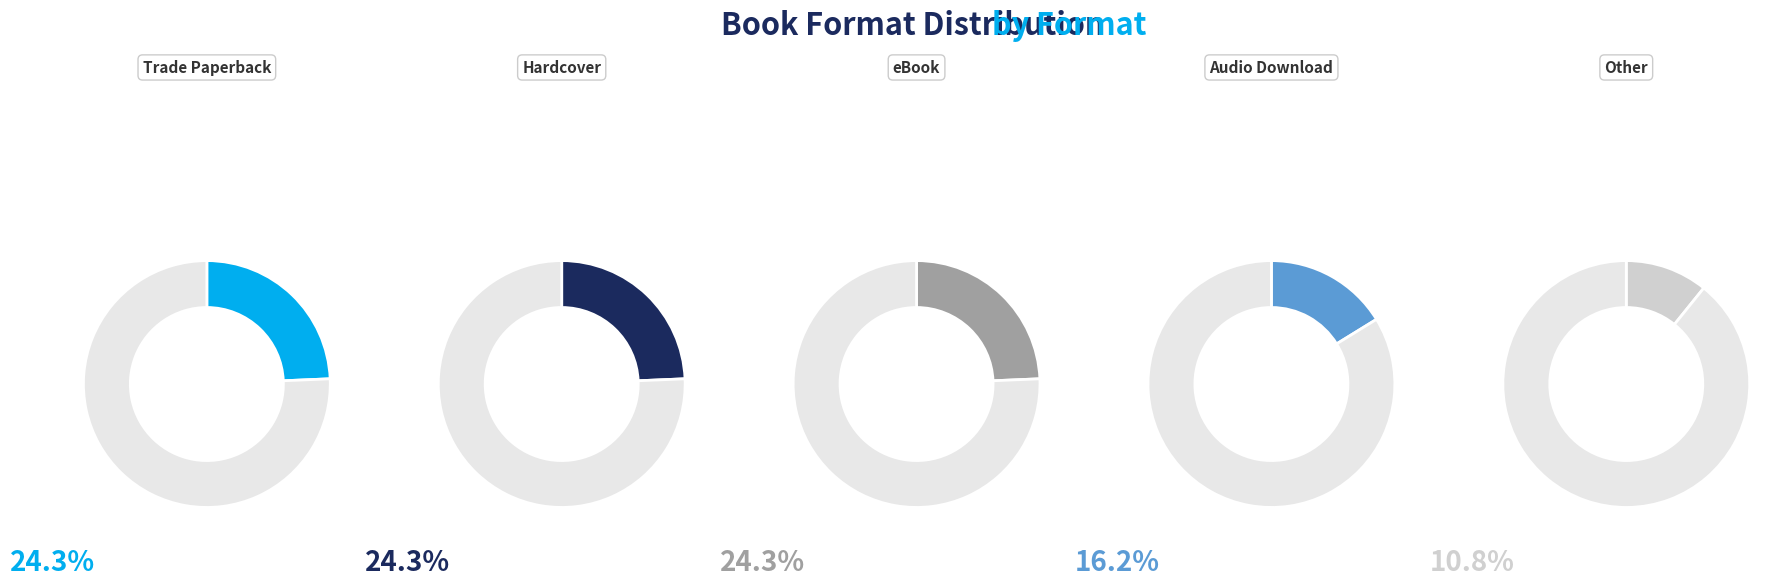

True or false: Audio Download accounts for 24% of the total.

False